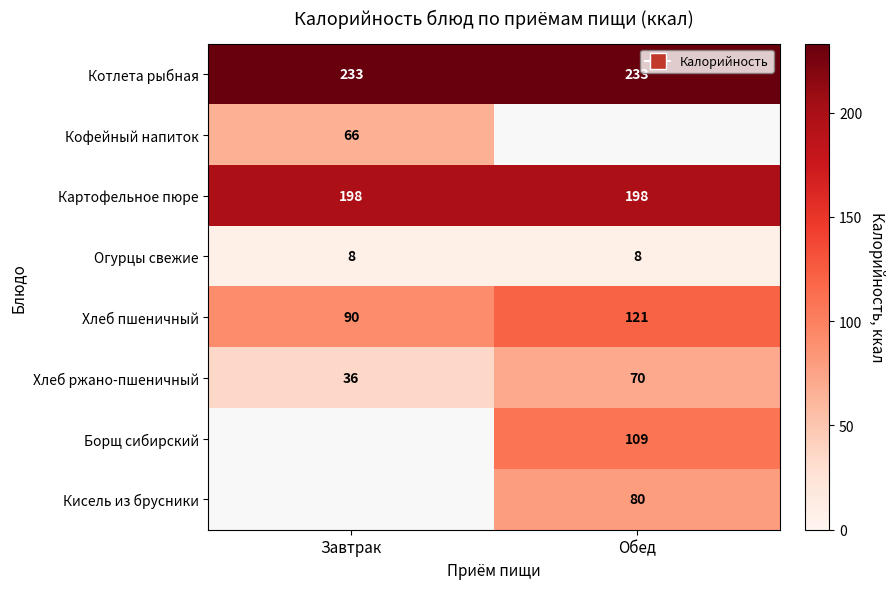

Which label corresponds to the largest value in the chart?

Завтрак